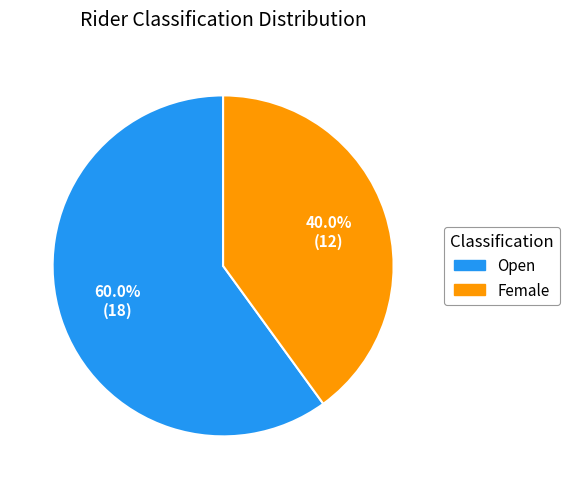

Approximately how many times larger is the value at Female compared to Open?

0.7